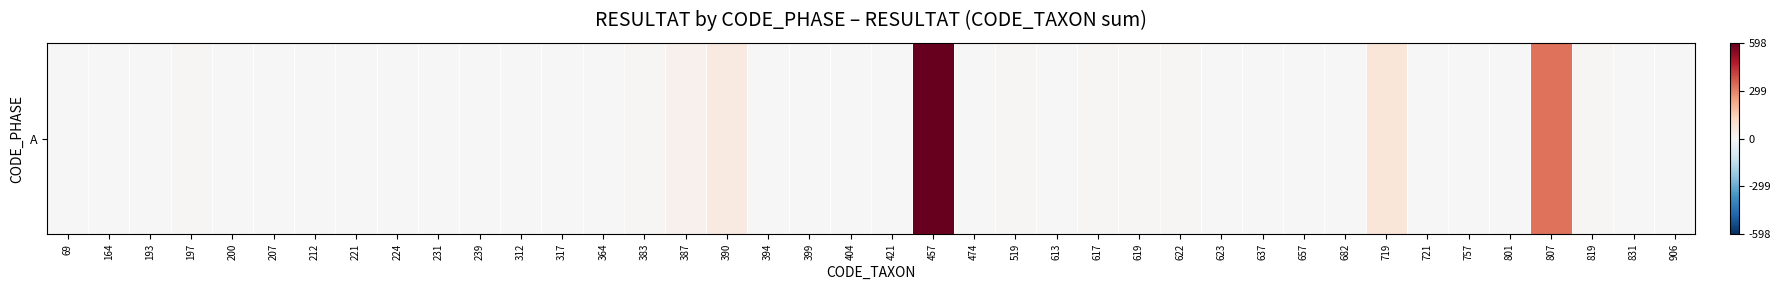

Is it true that the value at 231 is 0.0?

False